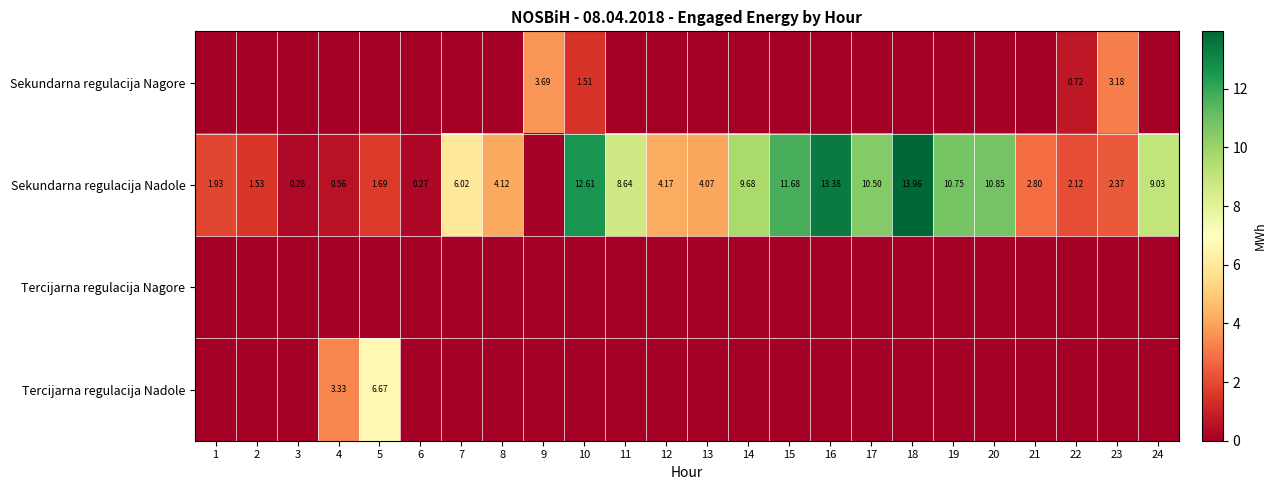

What is the spread (max minus min) of values at 17?

10.5